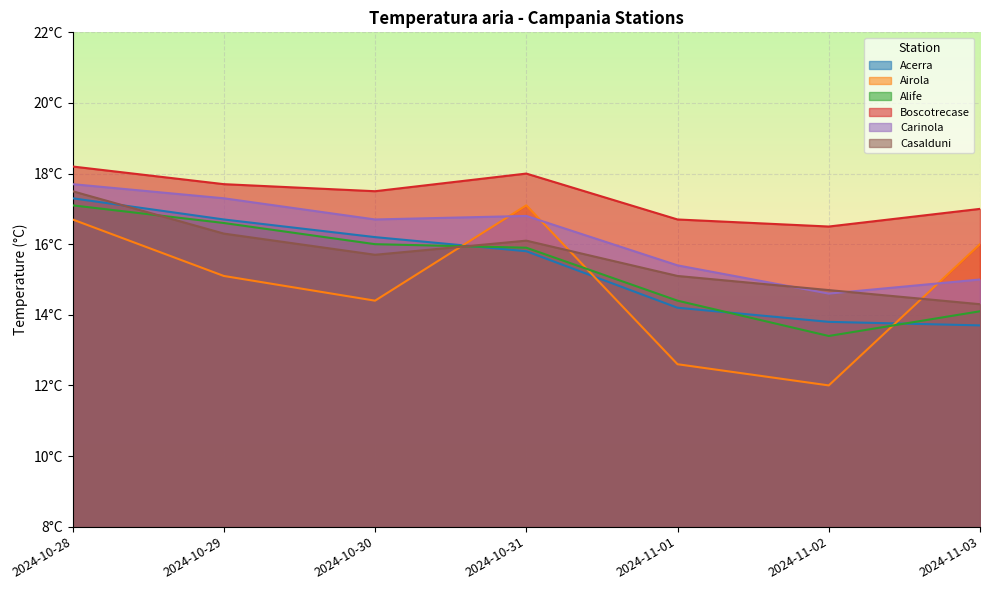

True or false: Airola has a value of 16.0 at 2024-11-03.

True